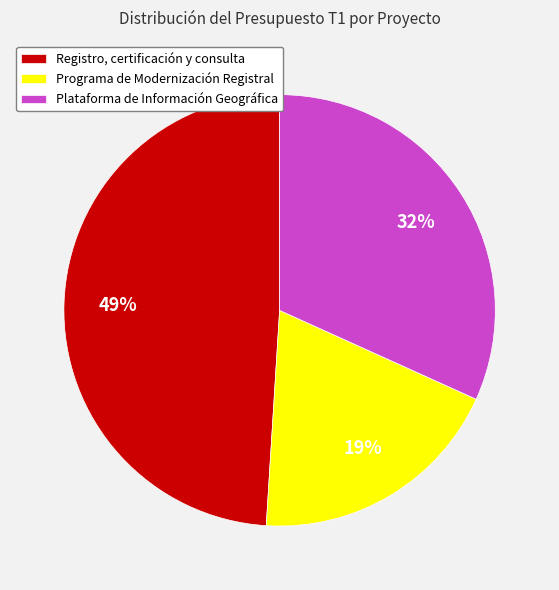

Count the number of slices in the pie.

3